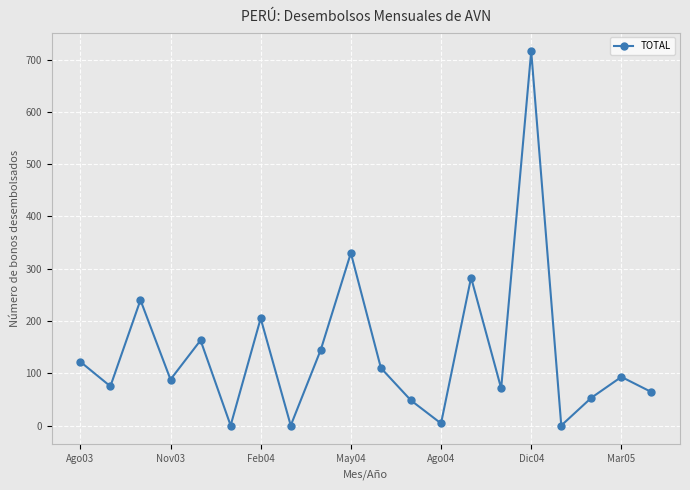

What is the value of the 15th point from the left?

71